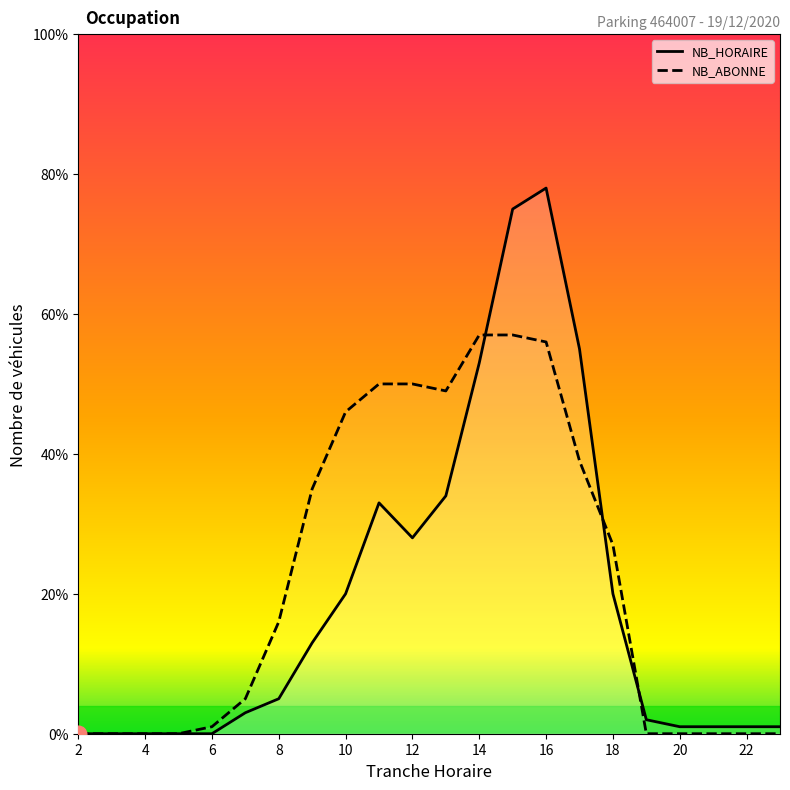

Between 14 and 23, which series saw the biggest shift?

NB_ABONNE